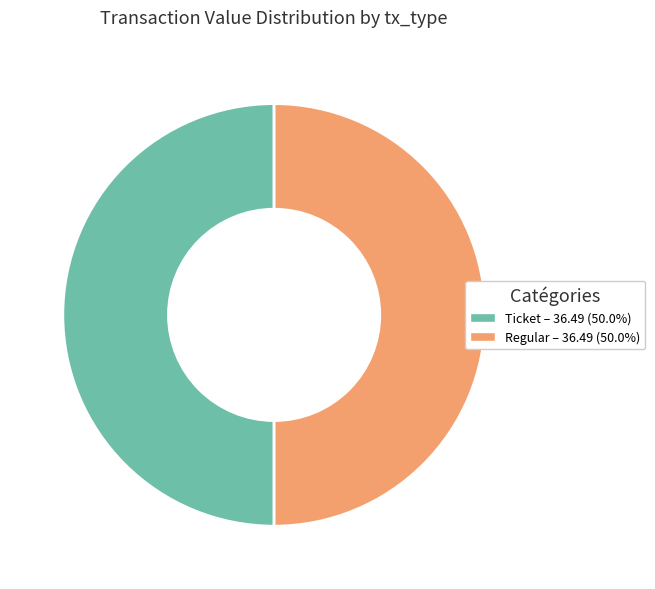

Do Regular and Ticket together represent more than half of the pie?

Yes